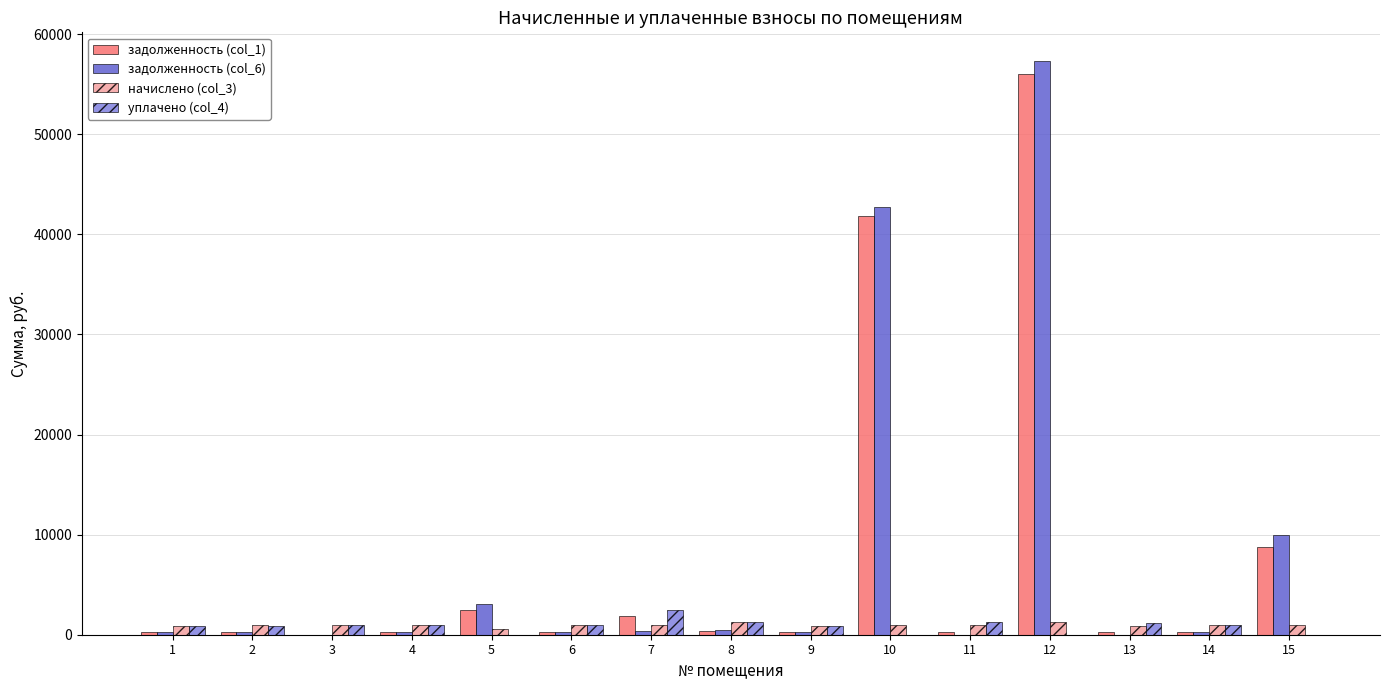

What is the greatest value displayed?

57323.8